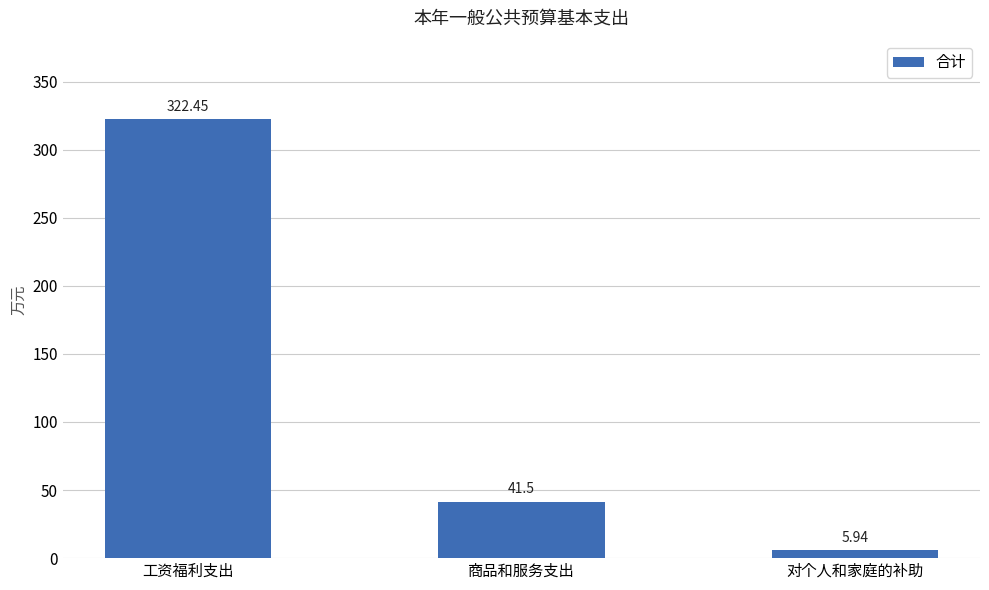

Does the chart contain any negative values?

No